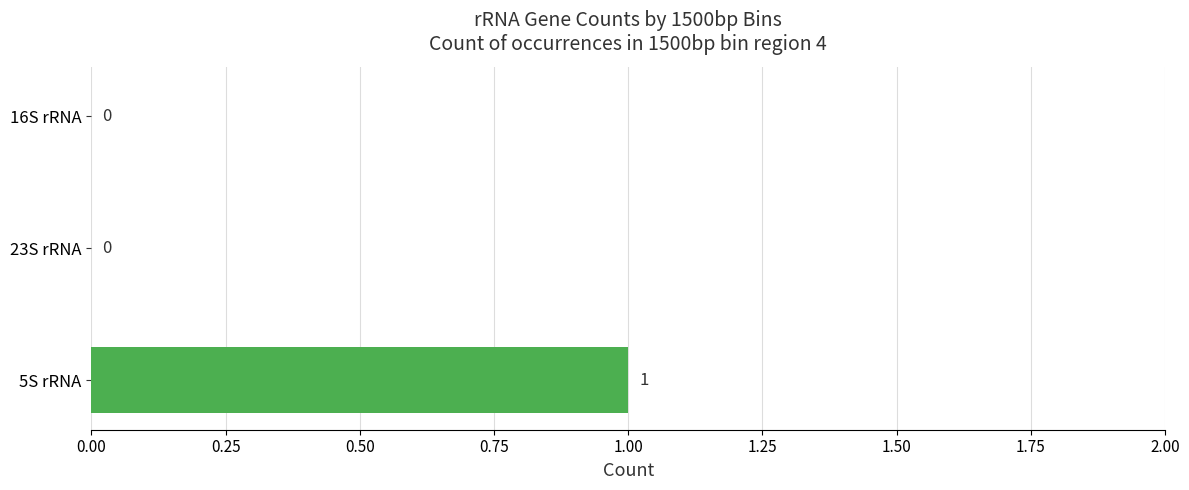

Is it true that the value at 16S rRNA is -1?

False